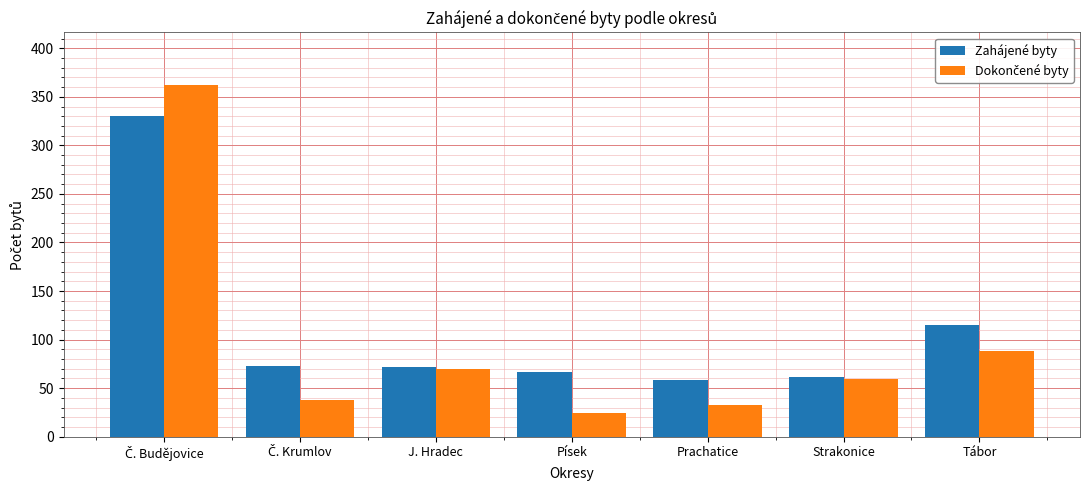

What is the total value across all series at Písek?

91